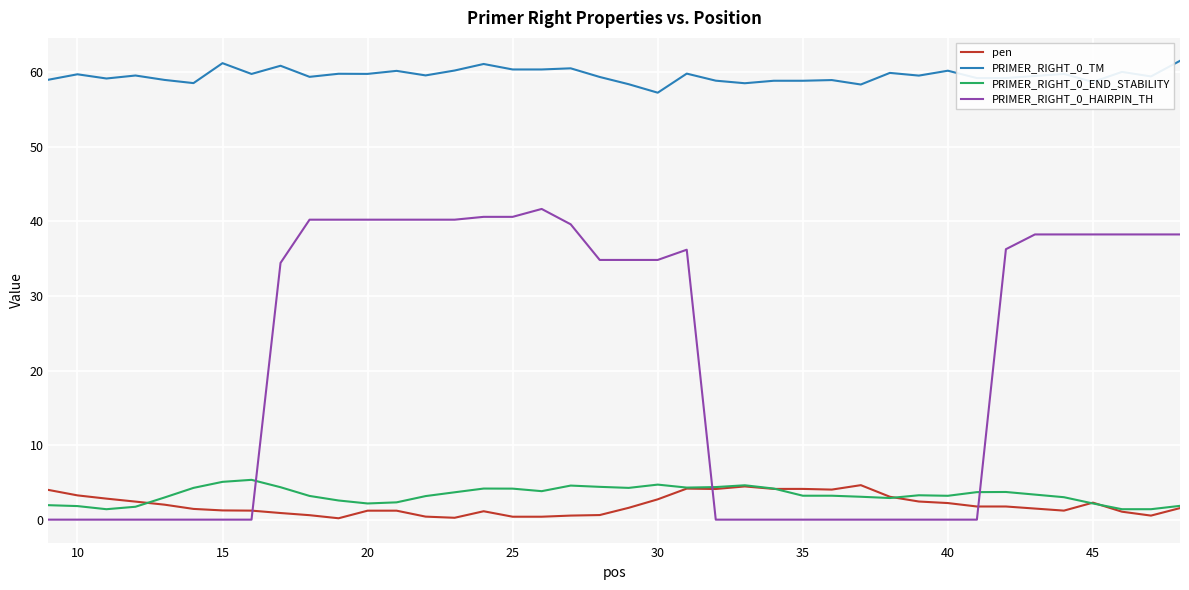

What is the average value of the PRIMER_RIGHT_0_HAIRPIN_TH series?

21.1